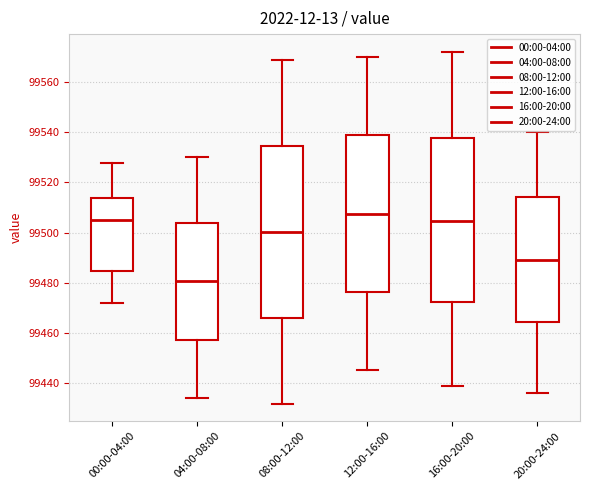

Which box is the tallest, from its lower edge to its upper edge?

08:00-12:00